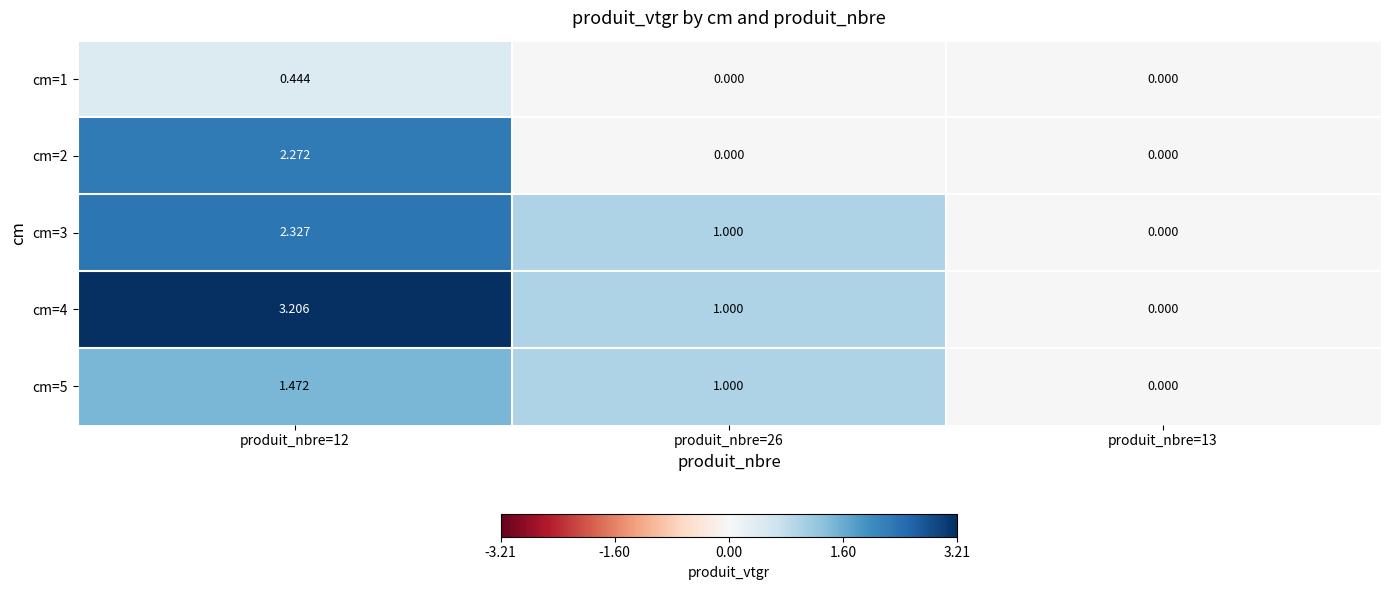

How many values in the cm=5 series are below 1?

1